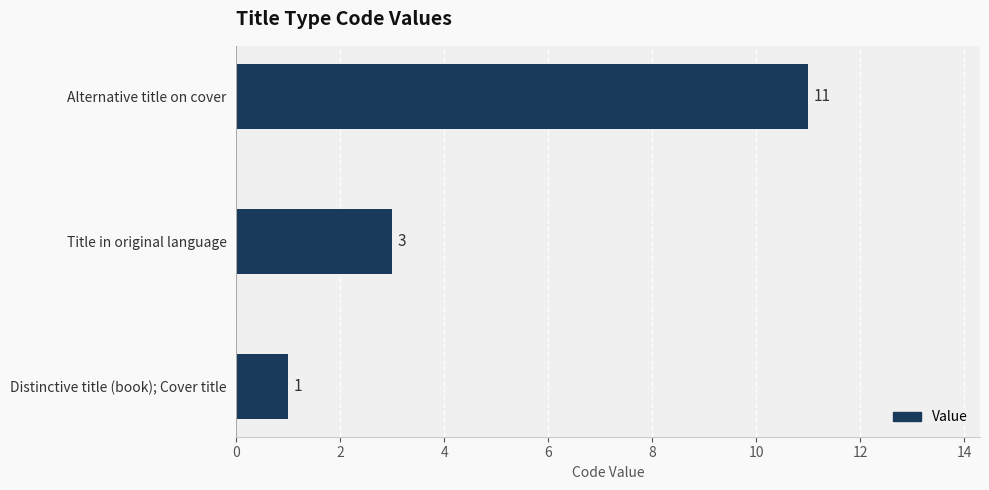

Rank the categories by value from highest to lowest.

Alternative title on cover, Title in original language, Distinctive title (book); Cover title